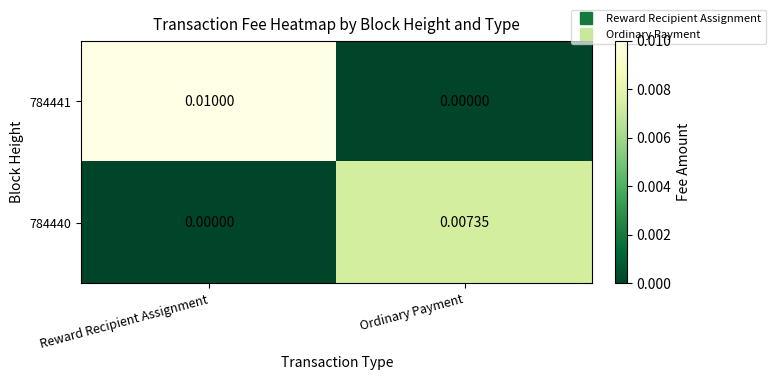

Which category has the highest value across all series?

Reward Recipient Assignment